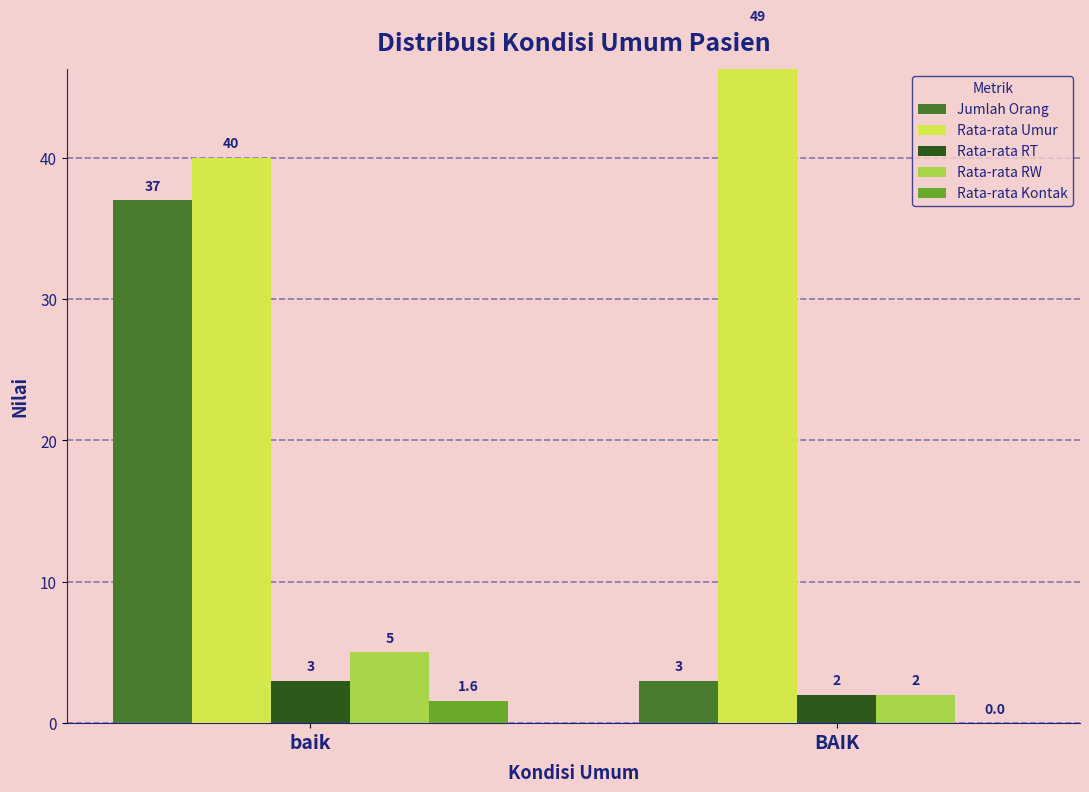

Which series has the widest spread of values?

Jumlah Orang